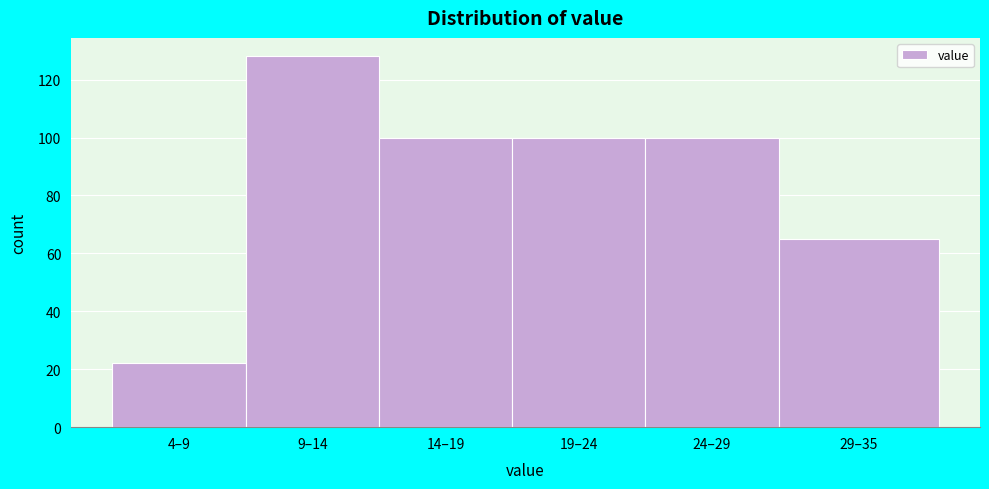

Reading right to left, what are all the values shown in this chart?

29–35=65	24–29=100	19–24=100	14–19=100	9–14=128	4–9=22